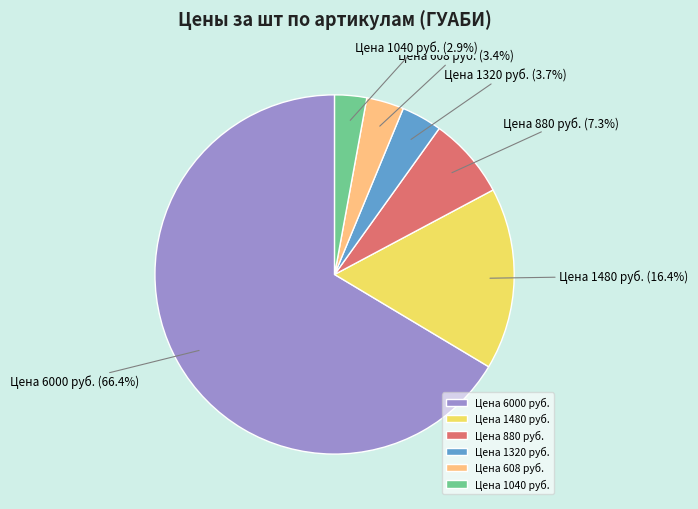

Approximately how many times larger is the value at Цена 1320 руб. compared to Цена 608 руб.?

1.1